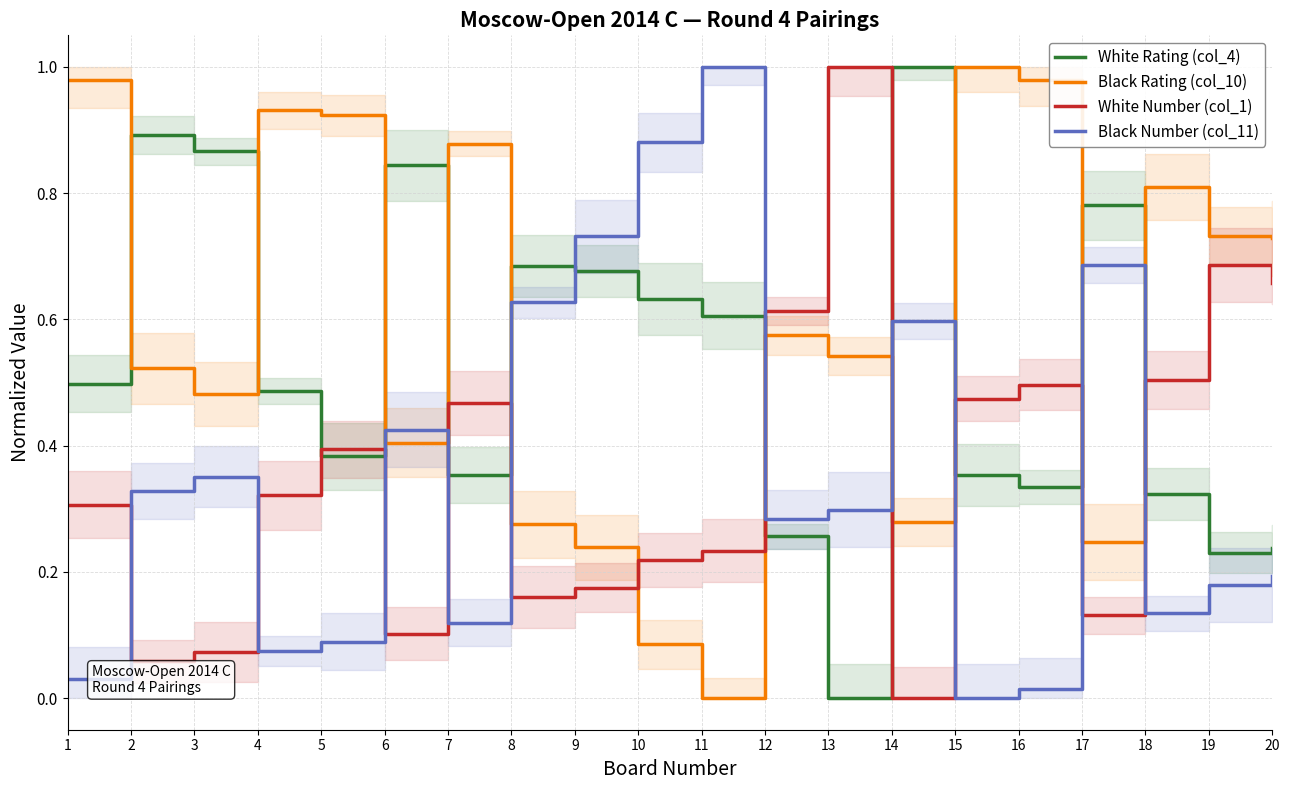

What value does the Black Rating (col_10) series have at 17?

0.2